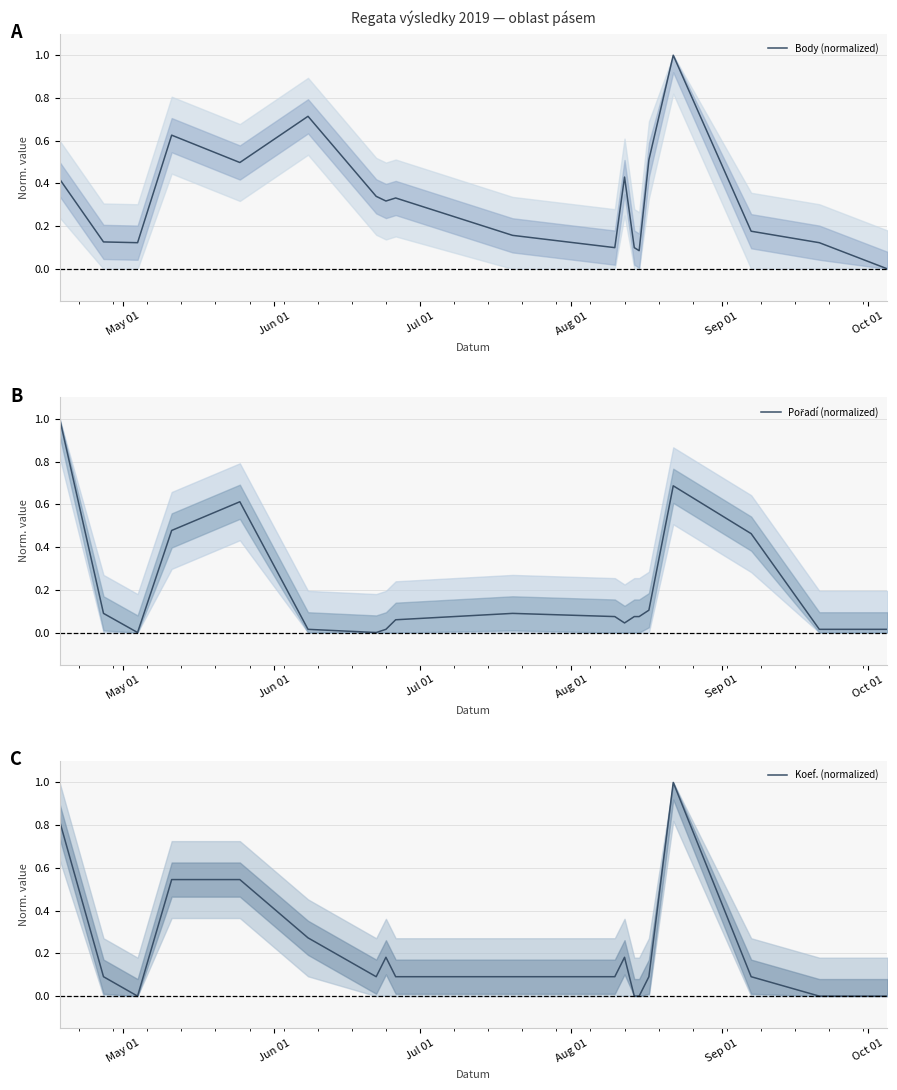

Reading left to right, transcribe all the data shown in this chart.

Body (normalized): 0.4	0.1	0.1	0.6	0.5	0.7	0.3	0.3	0.3	0.2	0.1	0.4	0.1	0.1	0.5	1.0	0.2	0.1	0.0
Pořadí (normalized): 1.0	0.1	0.0	0.5	0.6	0.0	0.0	0.0	0.1	0.1	0.1	0.0	0.1	0.1	0.1	0.7	0.5	0.0	0.0
Koef. (normalized): 0.8	0.1	0.0	0.5	0.5	0.3	0.1	0.2	0.1	0.1	0.1	0.2	0.0	0.0	0.1	1.0	0.1	0.0	0.0